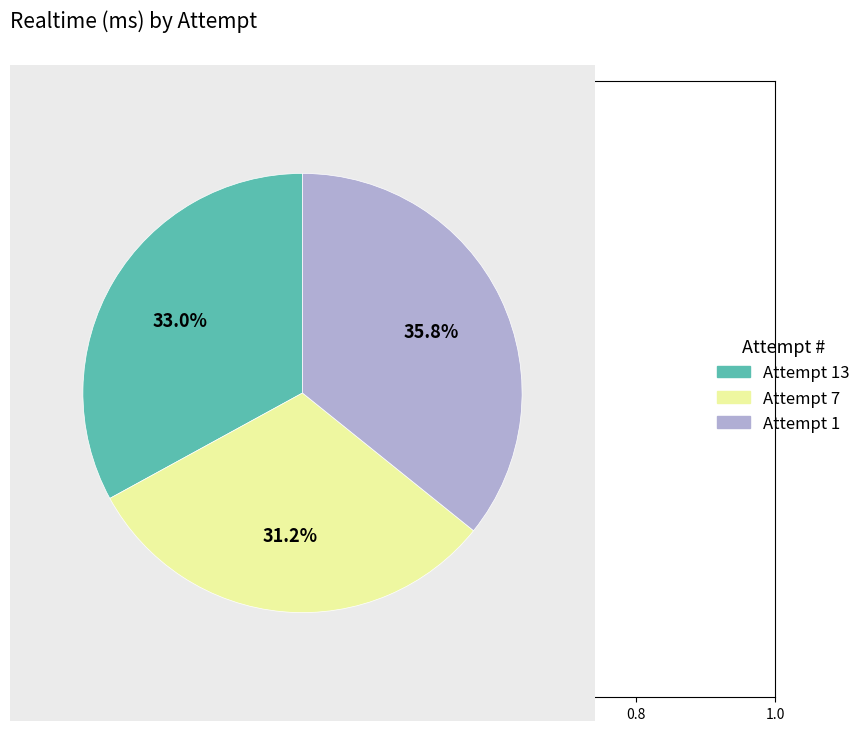

Count the number of slices in the pie.

3